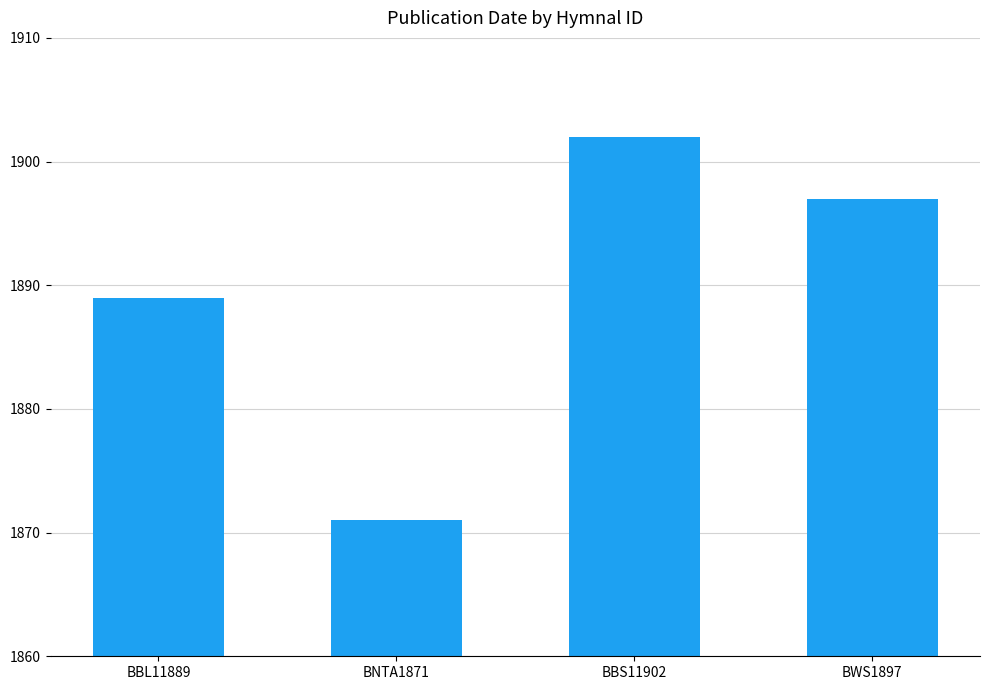

What is the change in value from BBL11889 to BNTA1871?

-18